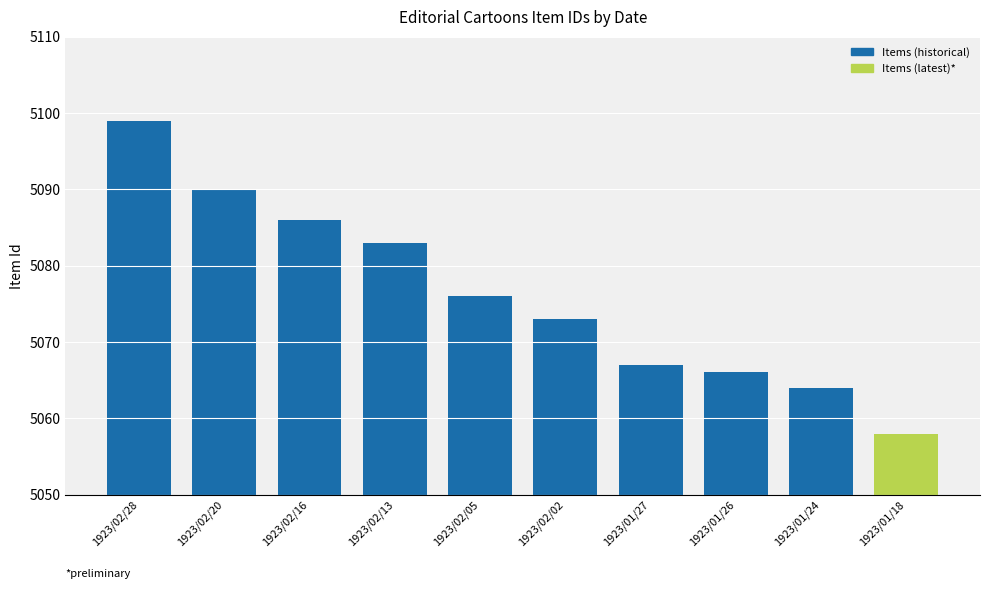

Between 1923/01/18 and 1923/01/26, which is larger?

1923/01/26